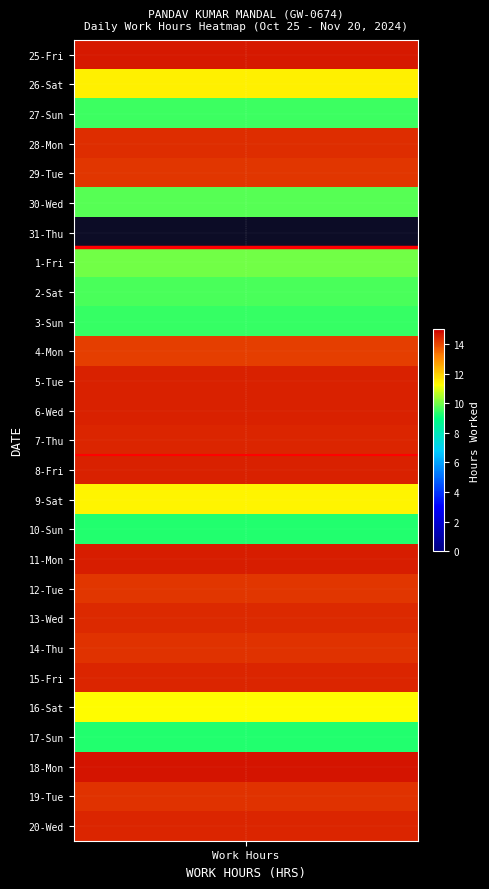

At which category is the sum across all series the highest?

Work Hours